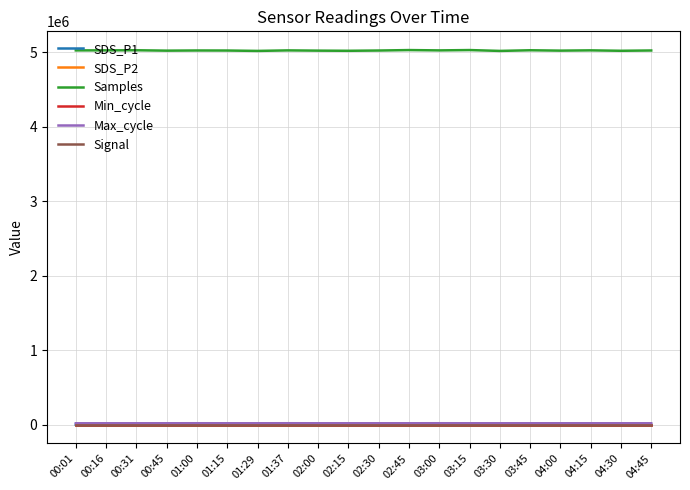

True or false: Samples has a value of 5022103.0 at 01:00.

True